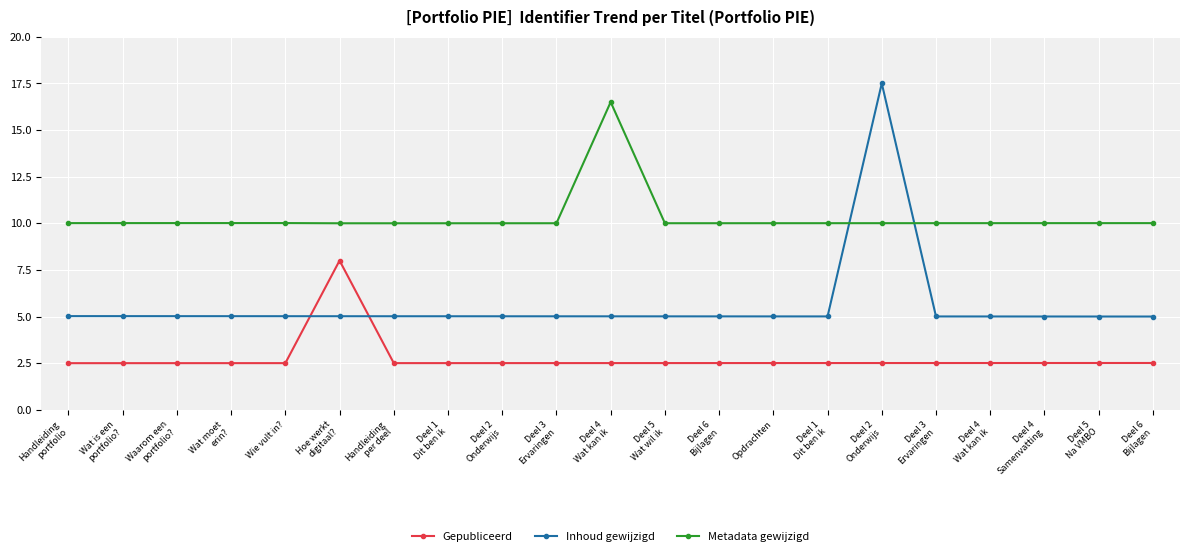

Count the number of data series in this chart.

3